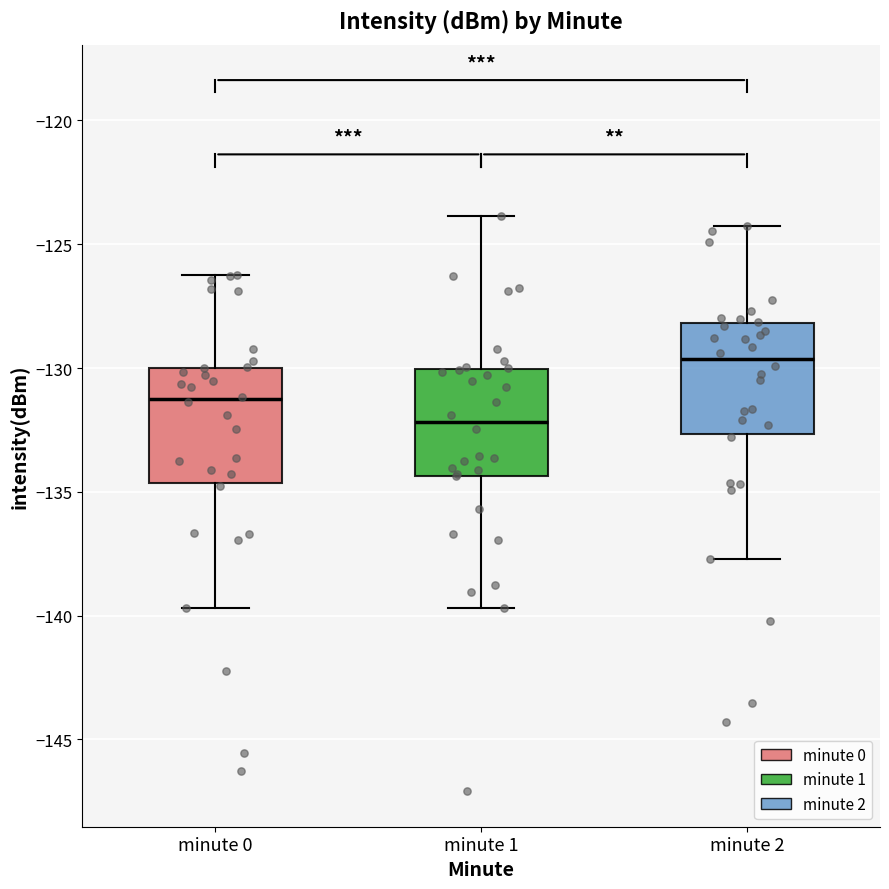

Reading left to right, transcribe this box plot: for each box, give where its median line is, the range the box spans, and where its two whiskers end, as read against the y-axis. The values are not printed on the chart, so give them approximately, as read against the axis.

minute 0: median -131.5, box -134.5 to -130.0, whiskers -139.5 to -126.0
minute 1: median -132.0, box -134.5 to -130.0, whiskers -139.5 to -124.0
minute 2: median -129.5, box -132.5 to -128.0, whiskers -137.5 to -124.5